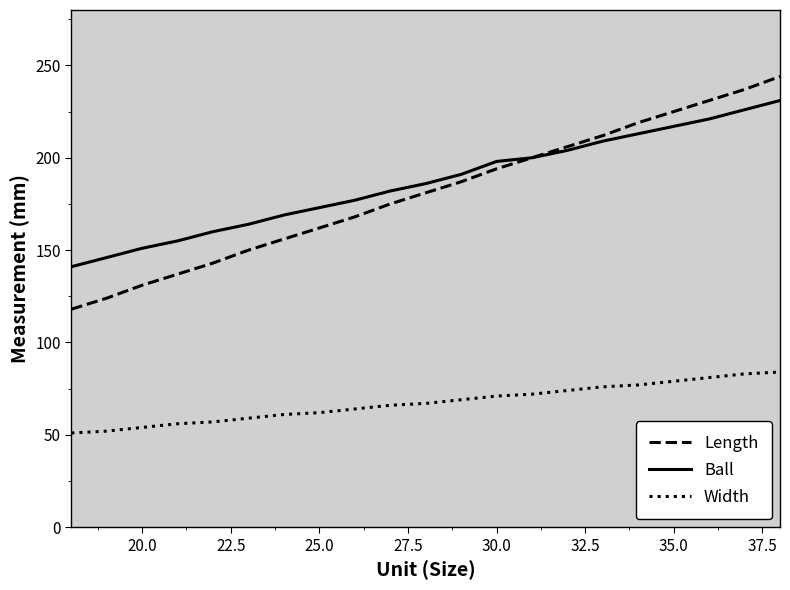

True or false: Width and Length cross at least once.

False